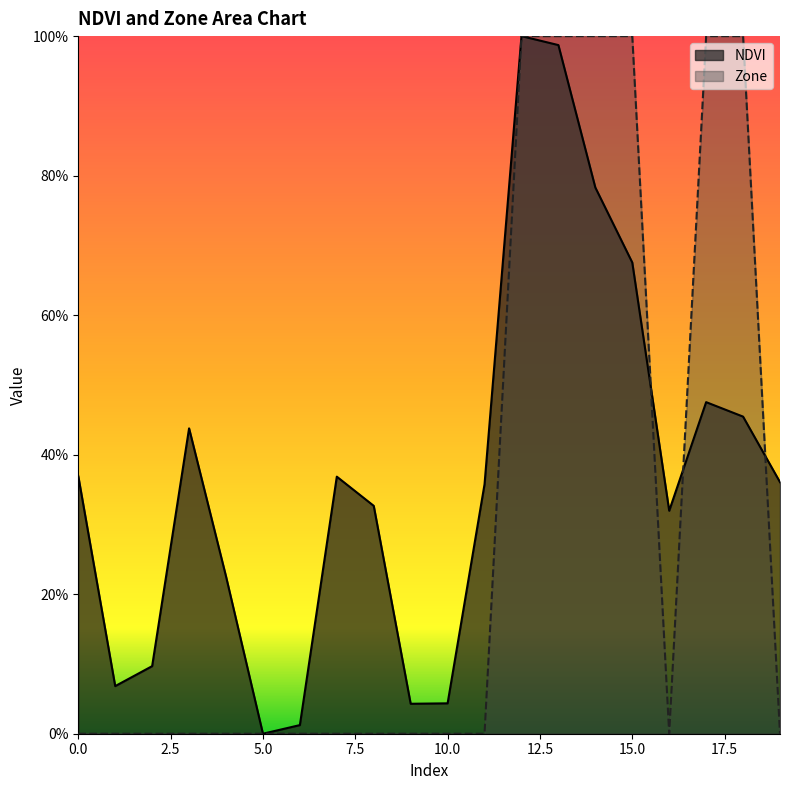

Does the chart display data point markers on the line(s)?

No